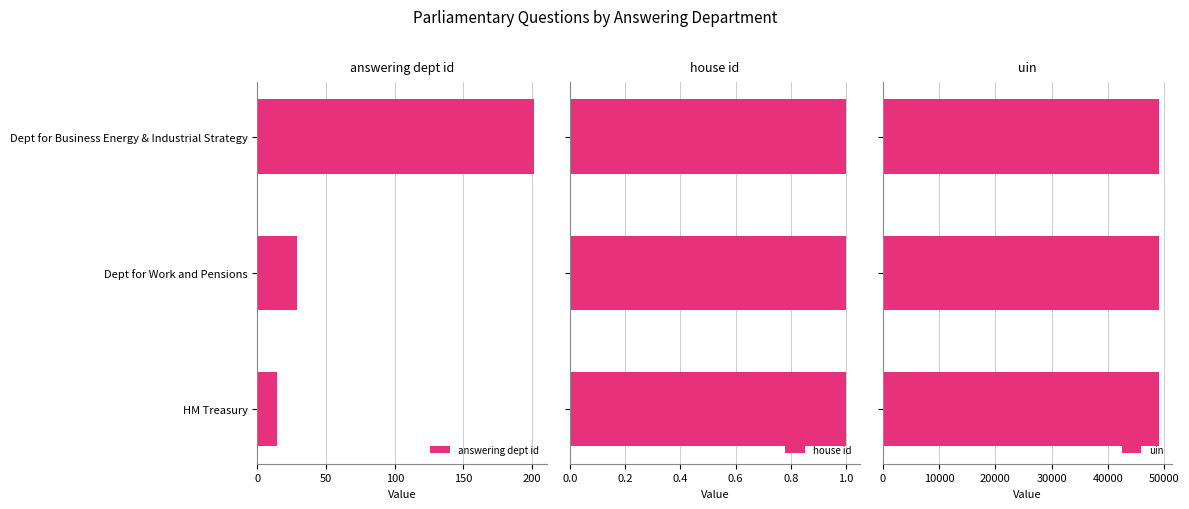

List the labels in order of answering dept id value, smallest first.

HM Treasury, Dept for Work and Pensions, Dept for Business Energy & Industrial Strategy